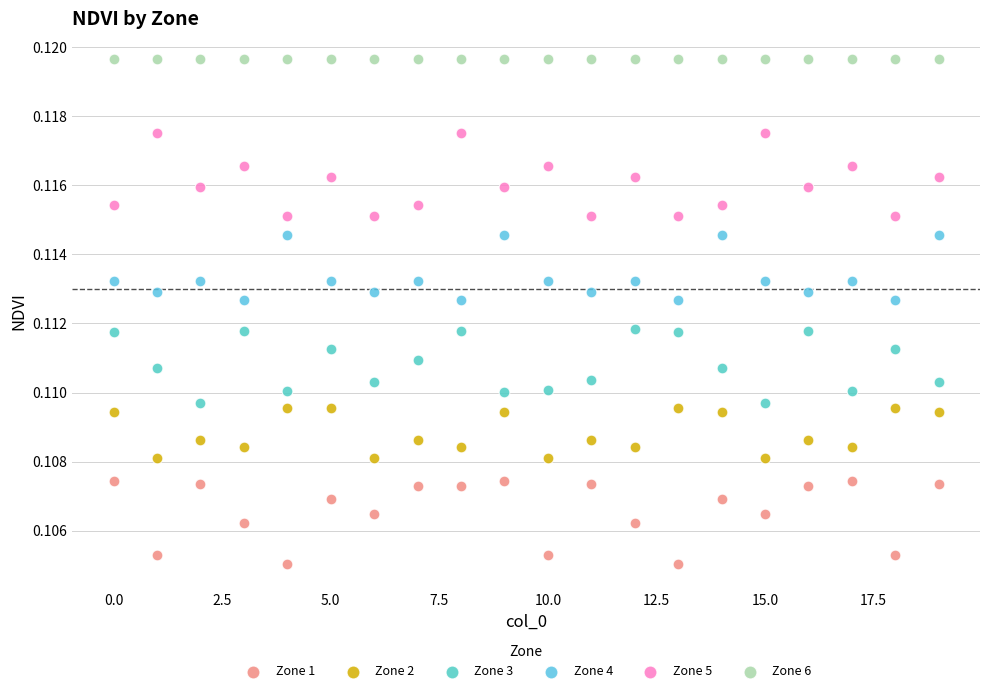

What are all the series names shown in the legend?

Zone 1, Zone 2, Zone 3, Zone 4, Zone 5, Zone 6